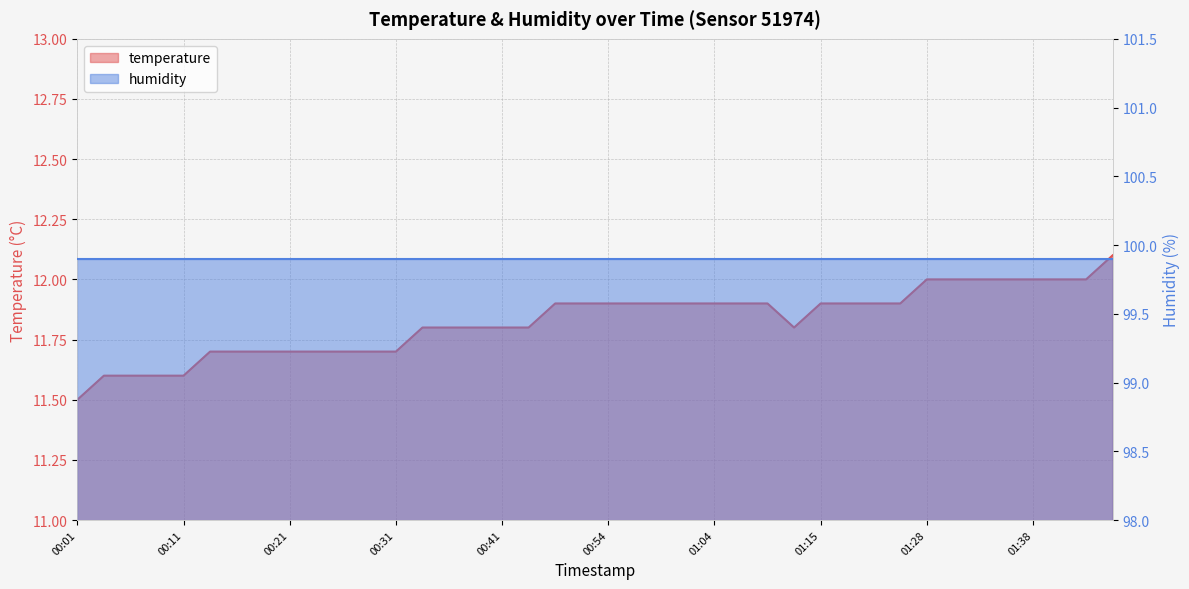

At which category does the data reach its first local valley?

01:12